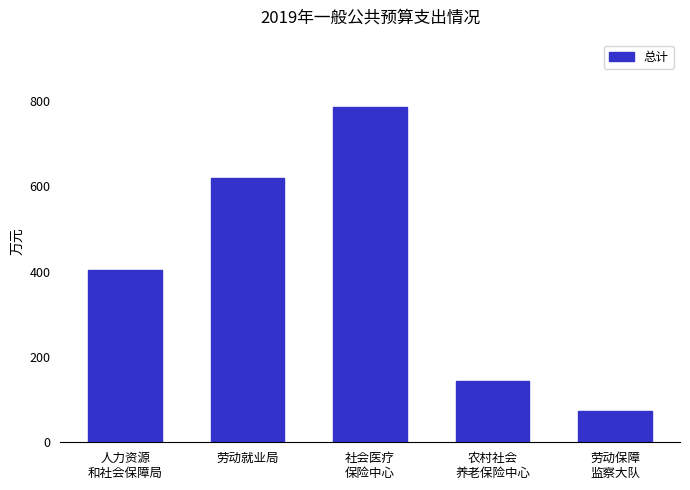

Which has a higher value, 劳动就业局 or 人力资源
和社会保障局?

劳动就业局